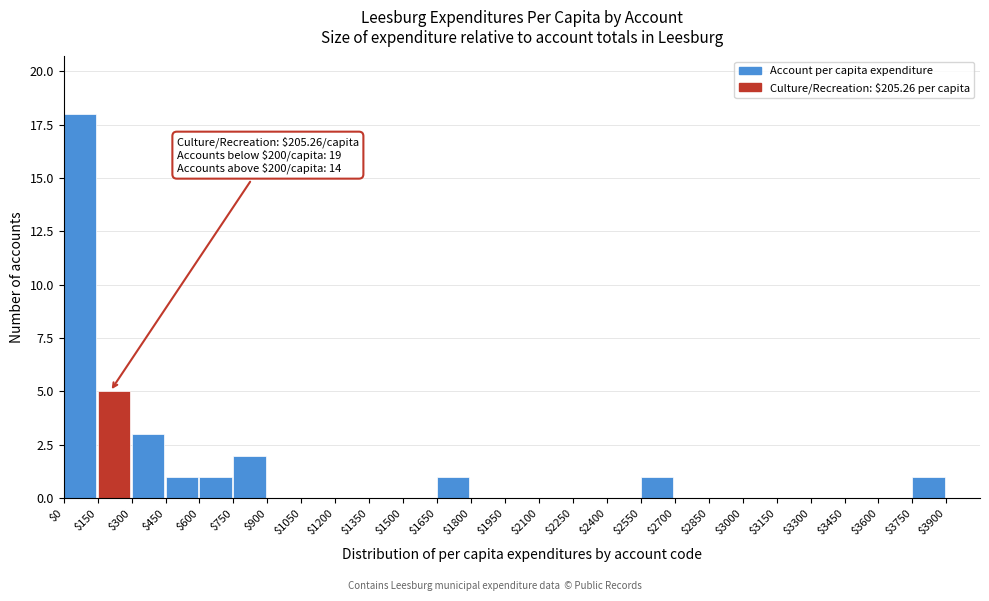

Over which range of the x-axis is the bar tallest?

0 to 150